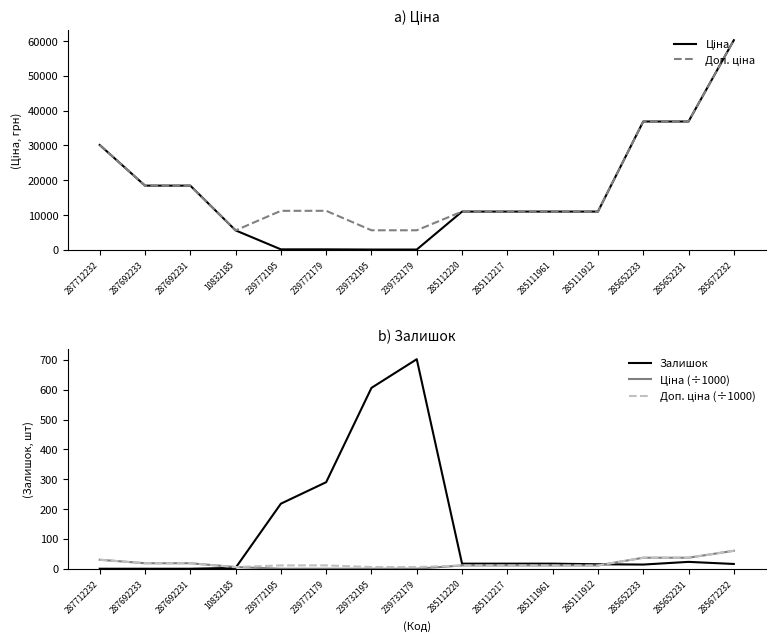

How many data points in Доп. ціна (÷1000) are above 11?

8